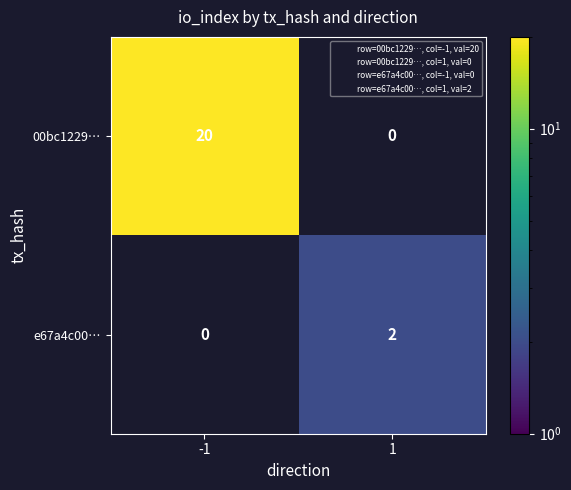

Which series has the largest range (max minus min)?

00bc1229…